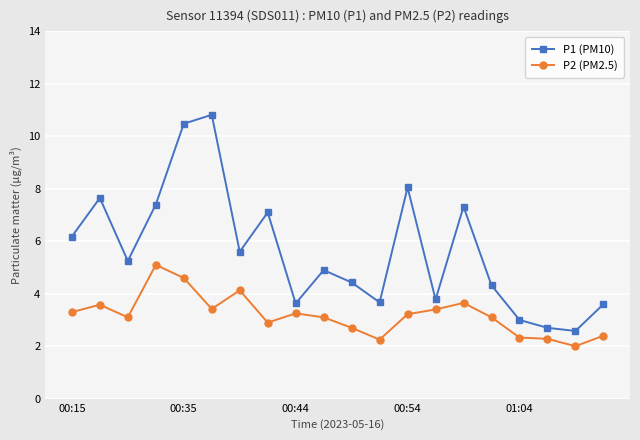

What is the highest value of the P1 (PM10) series?

10.8